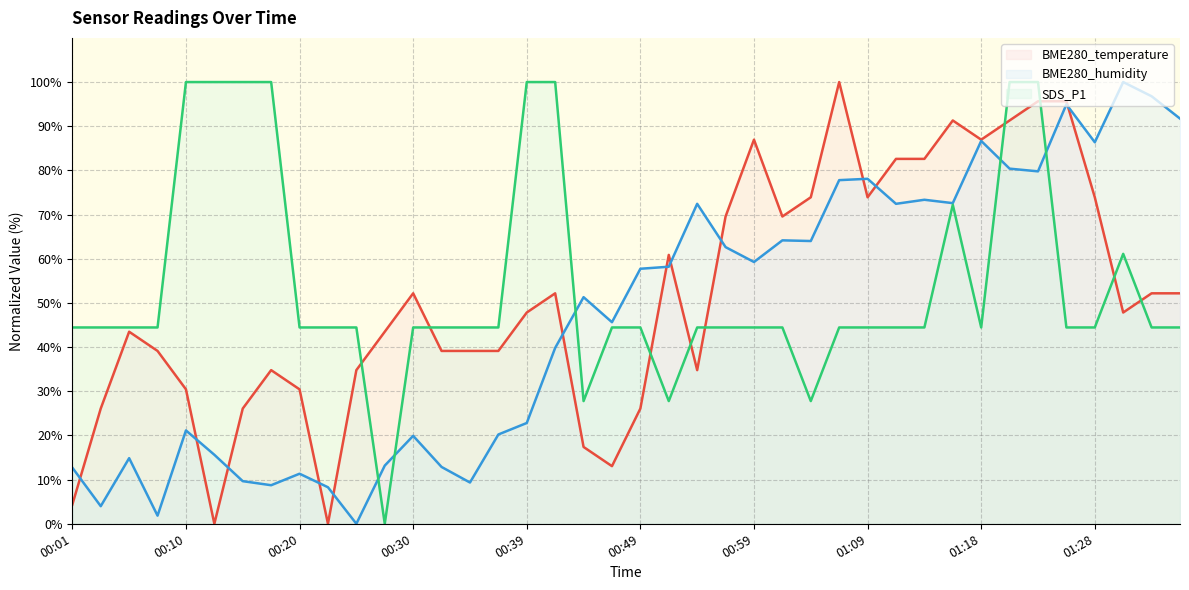

Reading left to right, list all the values displayed in this chart.

BME280_temperature: 4.3	26.1	43.5	39.1	30.4	0.0	26.1	34.8	30.4	0.0	34.8	43.5	52.2	39.1	39.1	39.1	47.8	52.2	17.4	13.0	26.1	60.9	34.8	69.6	87.0	69.6	73.9	100.0	73.9	82.6	82.6	91.3	87.0	91.3	95.7	95.7	73.9	47.8	52.2	52.2
BME280_humidity: 12.7	4.0	14.9	1.8	21.1	15.6	9.6	8.7	11.3	8.3	0.0	13.2	19.9	12.9	9.3	20.2	22.8	39.8	51.3	45.6	57.7	58.2	72.4	62.6	59.3	64.2	64.0	77.8	78.1	72.4	73.4	72.6	86.7	80.4	79.8	94.9	86.4	100.0	96.8	91.7
SDS_P1: 44.4	44.4	44.4	44.4	100.0	100.0	100.0	100.0	44.4	44.4	44.4	0.0	44.4	44.4	44.4	44.4	100.0	100.0	27.8	44.4	44.4	27.8	44.4	44.4	44.4	44.4	27.8	44.4	44.4	44.4	44.4	72.2	44.4	100.0	100.0	44.4	44.4	61.1	44.4	44.4